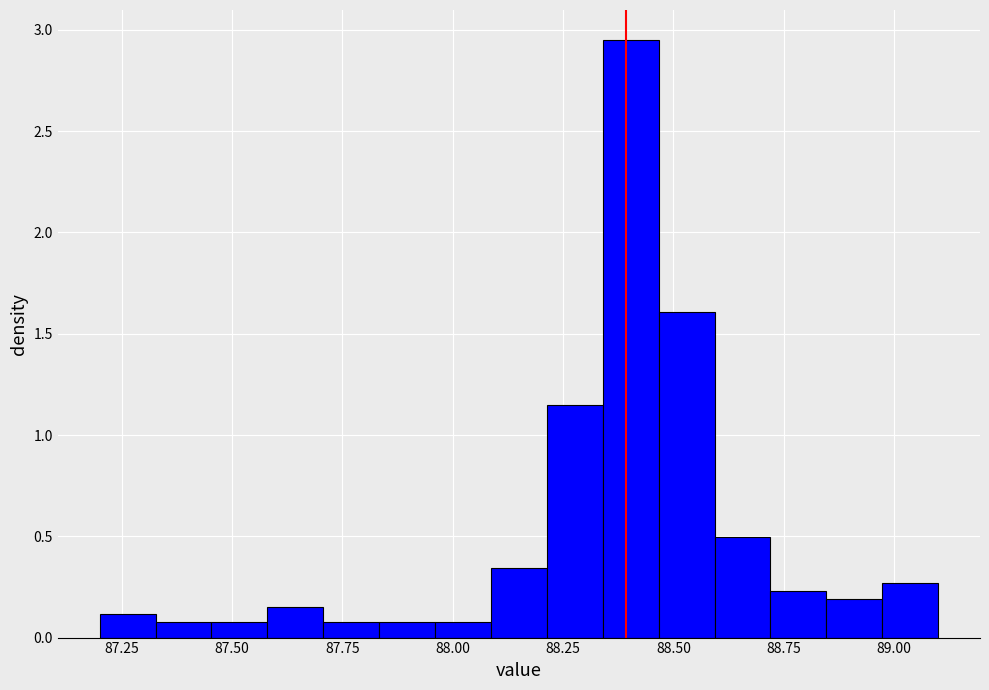

Read against the x-axis, roughly where is the centre of the tallest bar?

88.40